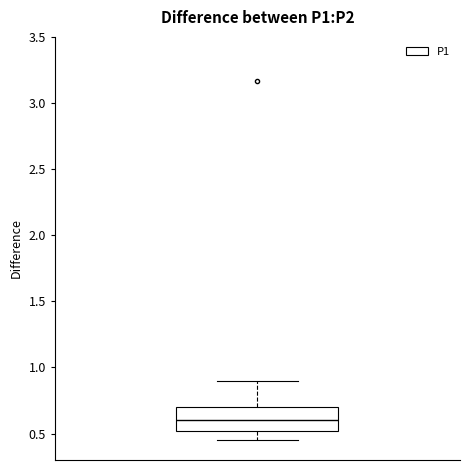

Transcribe this box plot: give where the median line is, the range the box spans, and where the two whiskers end, as read against the y-axis. The values are not printed on the chart, so give them approximately, as read against the axis.

median 0.60, box 0.50 to 0.70, whiskers 0.45 to 0.90